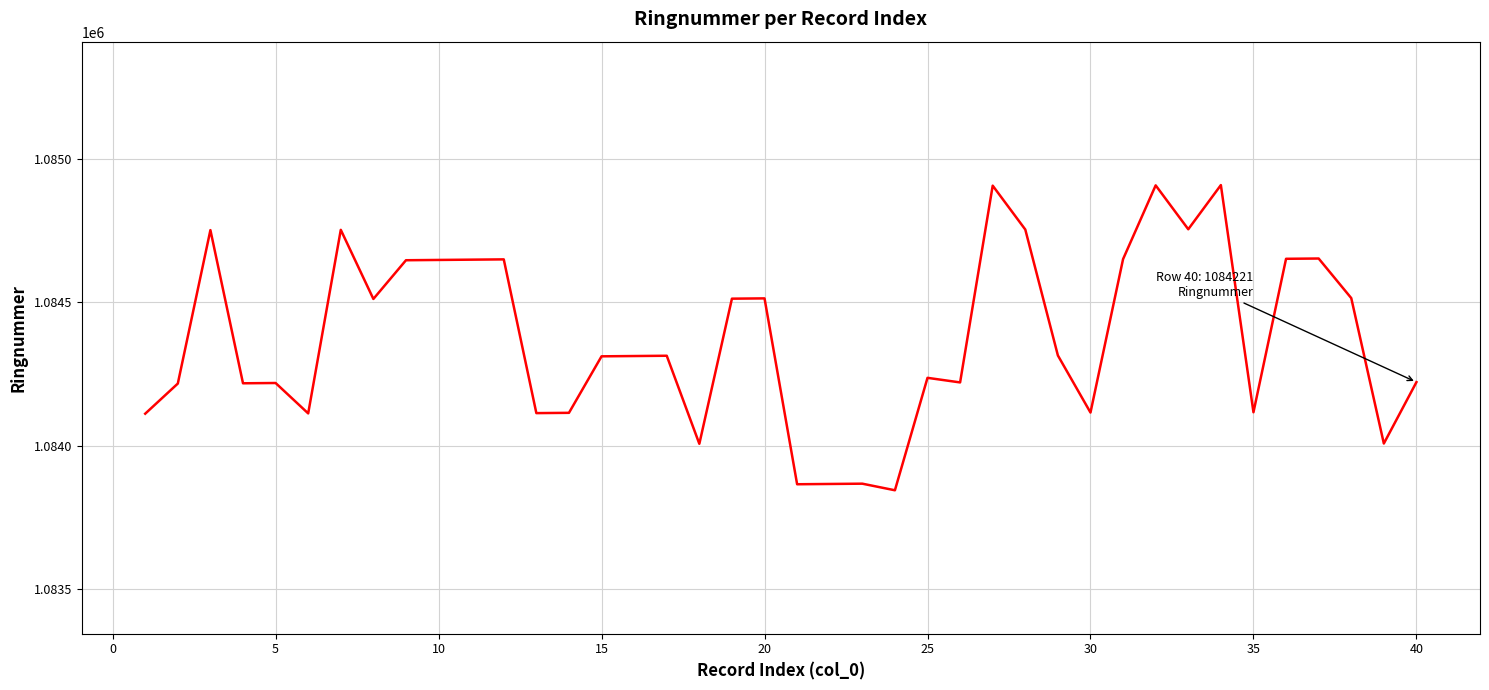

What is the difference between the maximum and minimum values?

1064